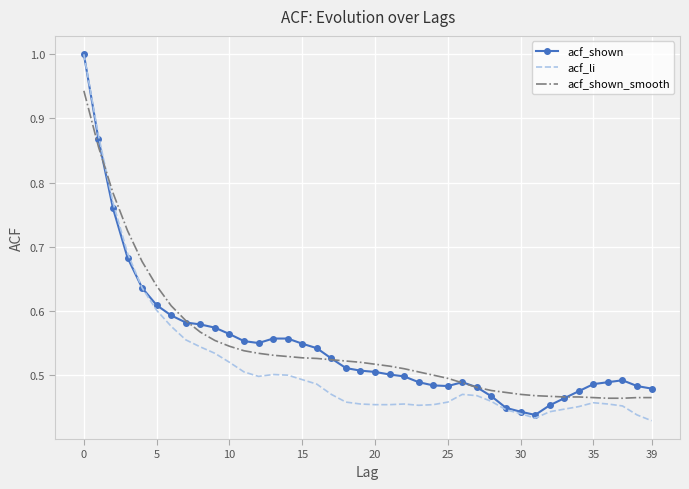

What is the maximum value shown in the chart?

1.0